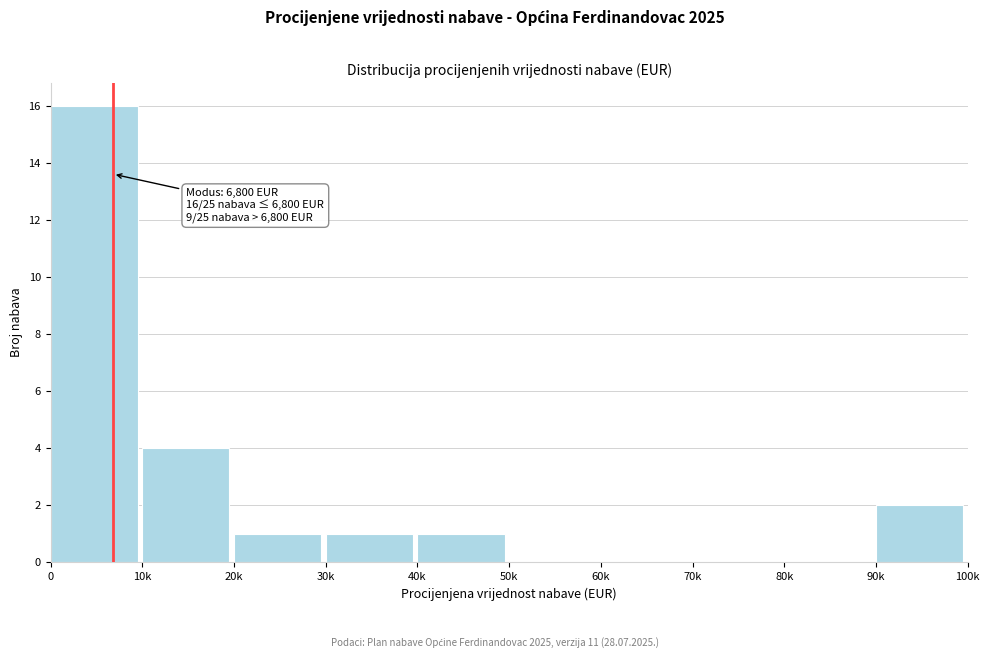

Reading left to right, what are all the values shown in this chart?

0=16	10k=4	20k=1	30k=1	40k=1	50k=0	60k=0	70k=0	80k=0	90k=2